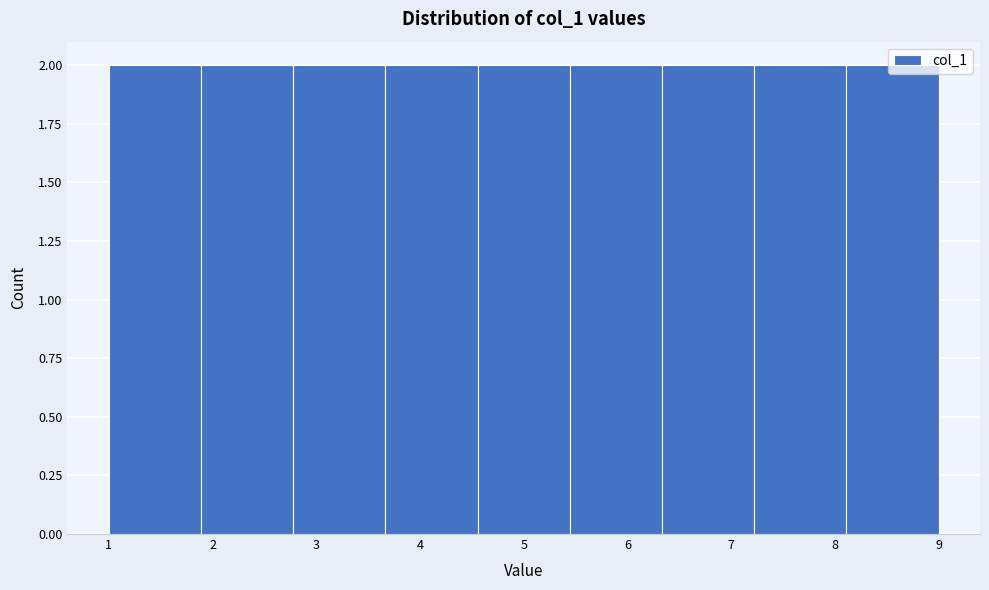

What is the height of the bar covering 5.4 to 6.3 on the x-axis? Neither the bar edges nor the heights are printed on the chart, so give them approximately, as read against the axes.

2